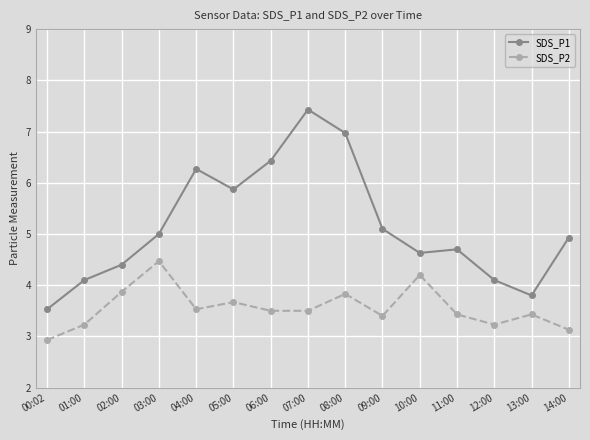

How many data points in SDS_P2 are above 3?

14